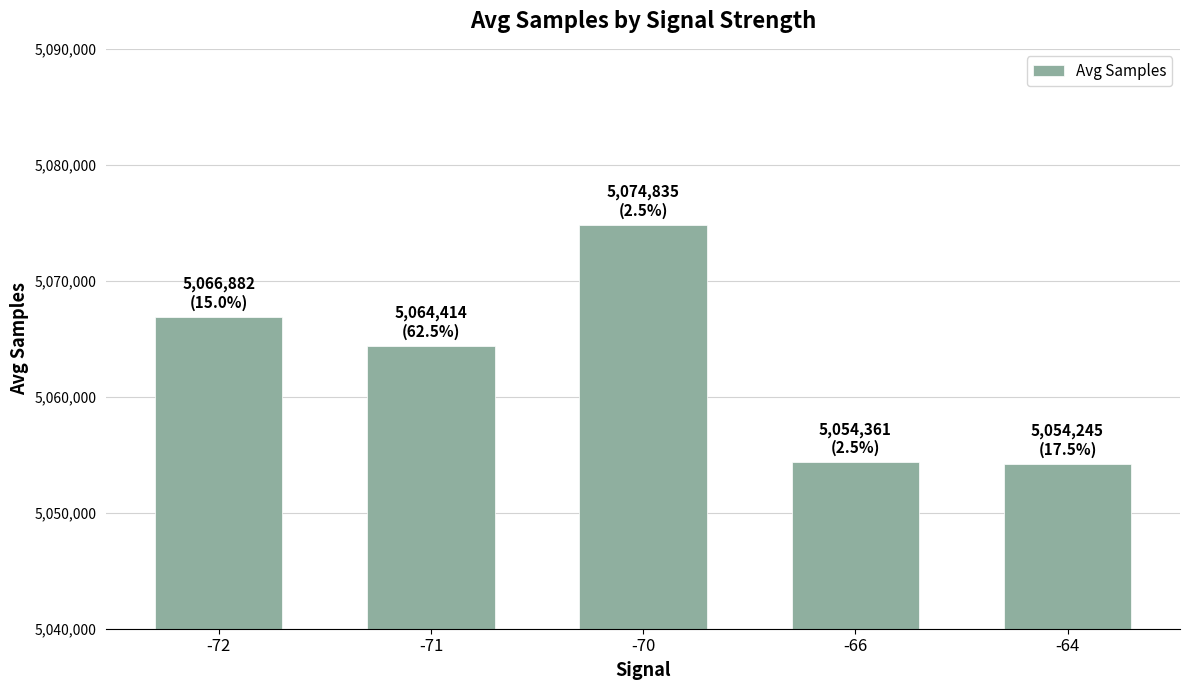

Where does the data first go above 5064414?

-72